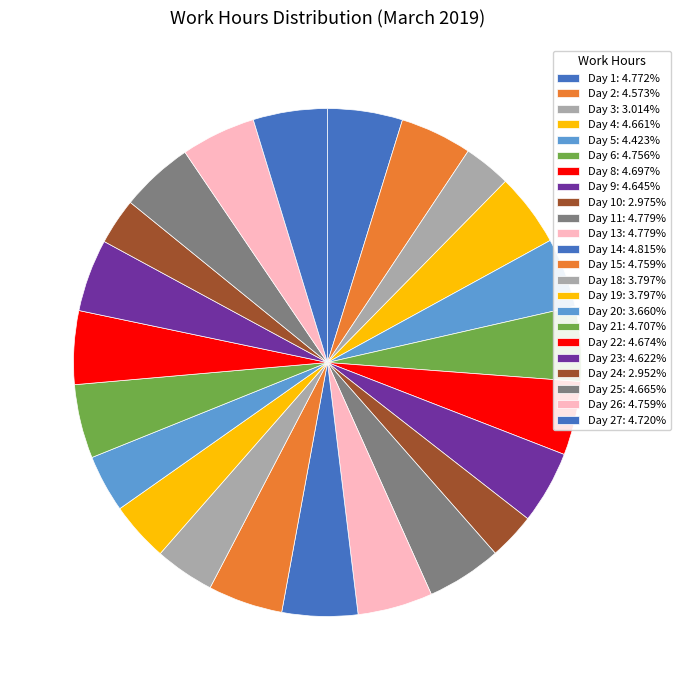

Is there any slice that represents more than half of the pie?

No